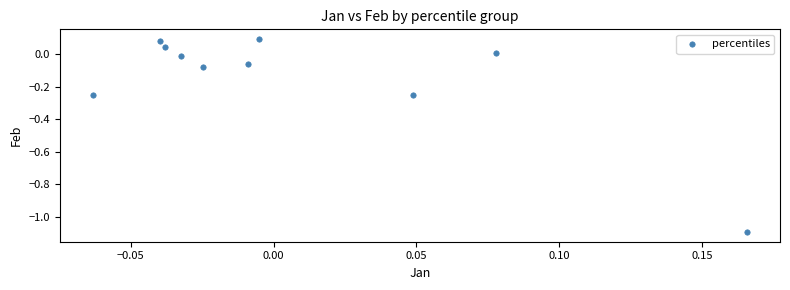

What is the range of Y values (max minus min)?

1.2